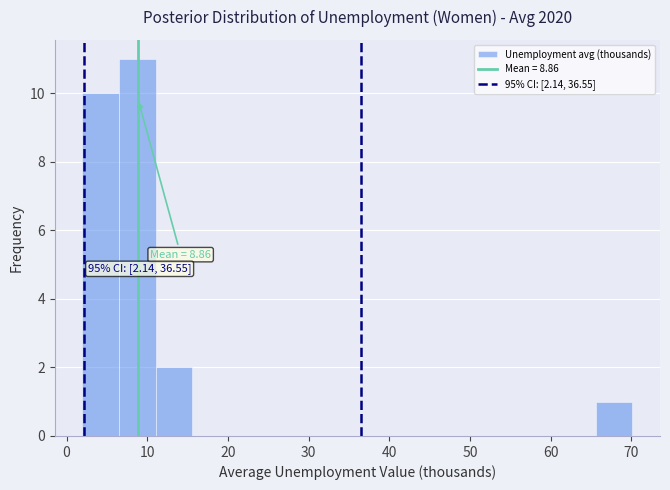

Which range on the x-axis has the tallest bar?

6 to 11